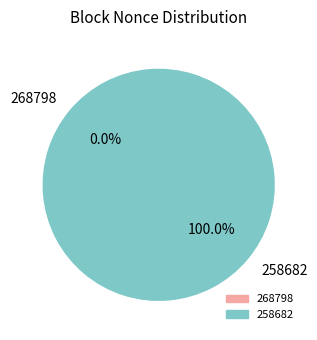

Which has a higher value, 268798 or 258682?

258682